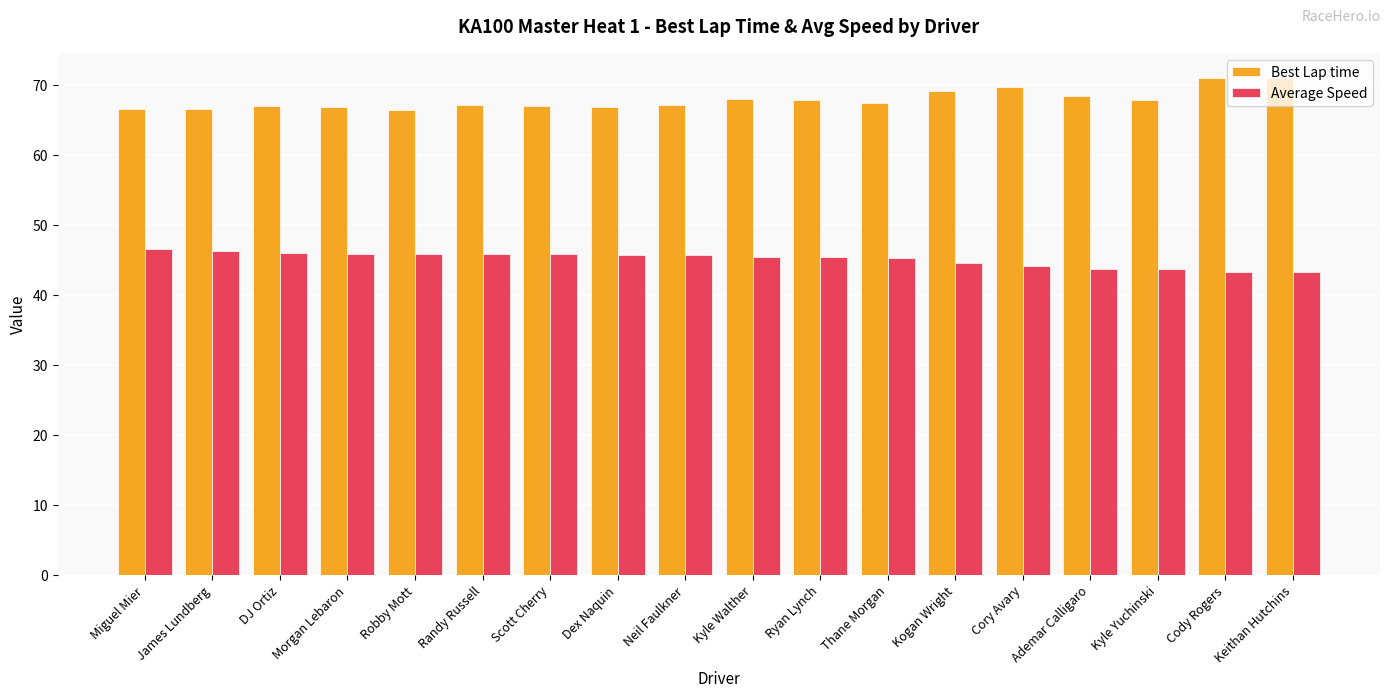

The Average Speed series shows 22.8 at Neil Faulkner. True or false?

False